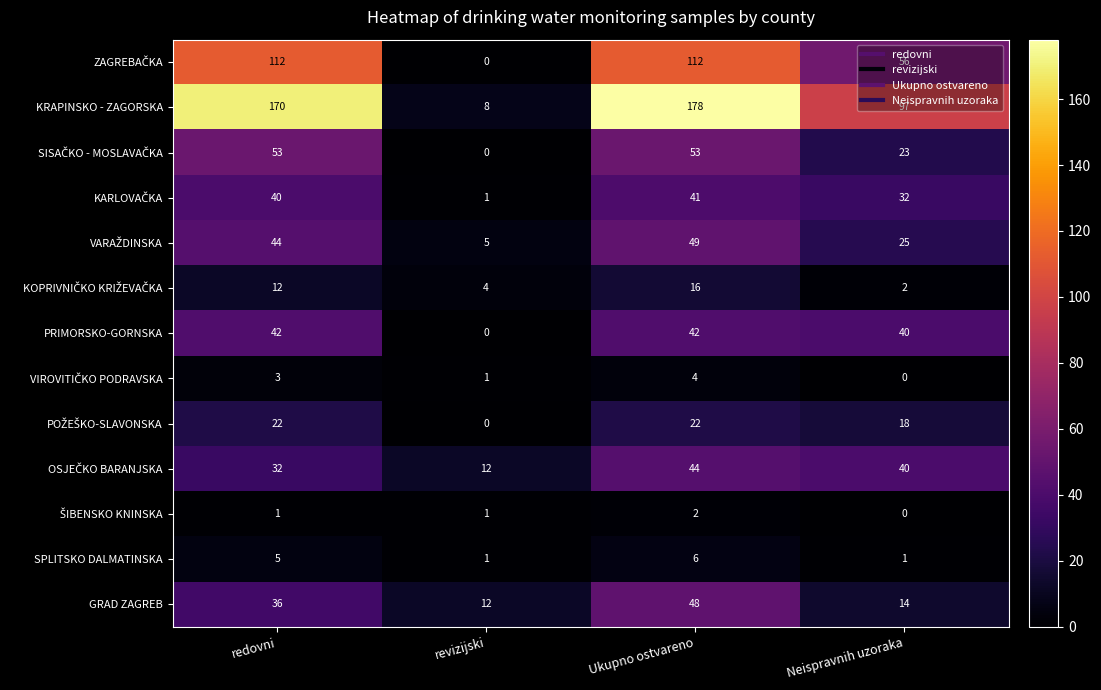

What is the sum of the KRAPINSKO - ZAGORSKA values at redovni and Ukupno ostvareno?

348